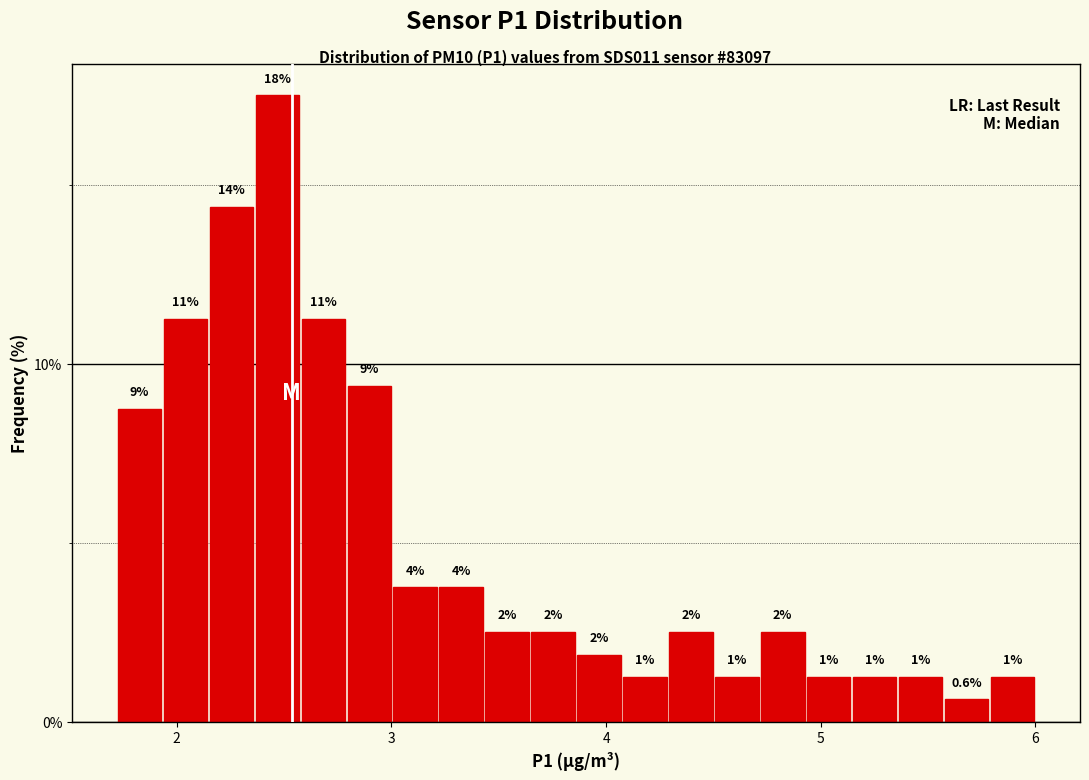

Read against the x-axis, roughly where is the centre of the tallest bar?

2.5